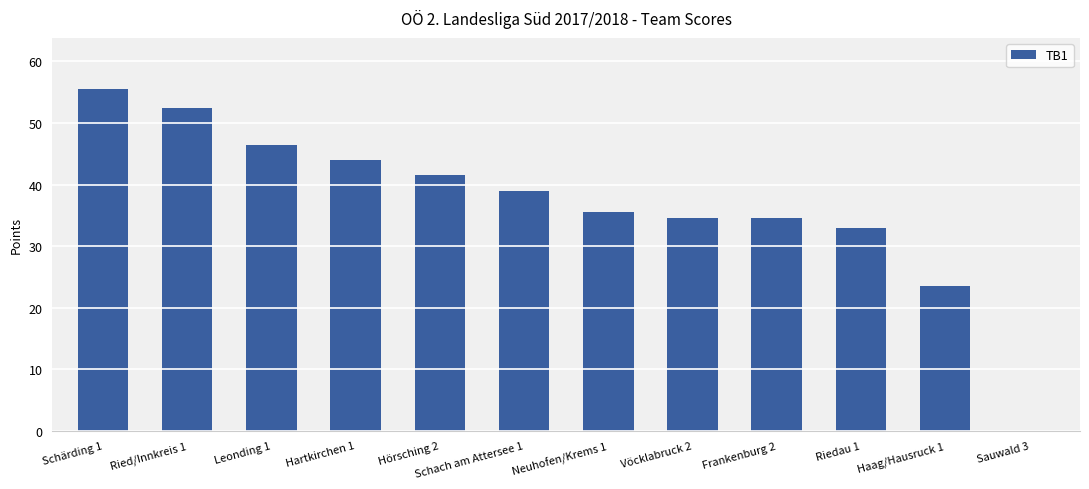

Reading left to right, extract all data points from this chart.

55.5	52.5	46.5	44.0	41.5	39.0	35.5	34.5	34.5	33.0	23.5	0.0